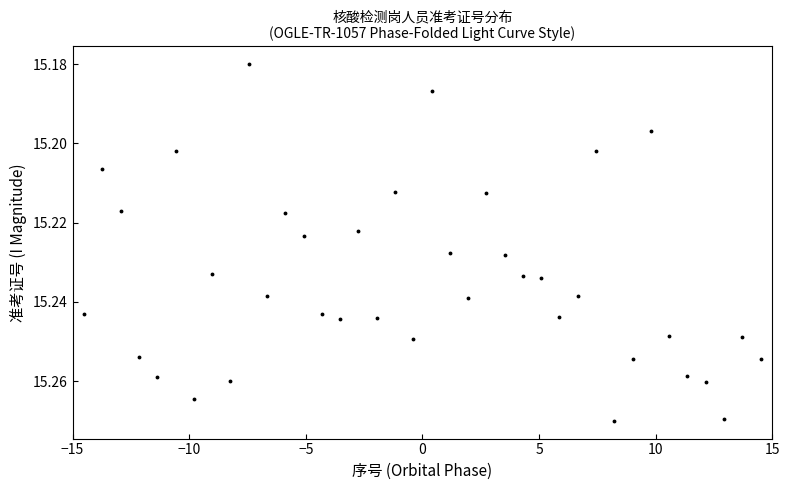

What is the range of X values (max minus min)?

29.0